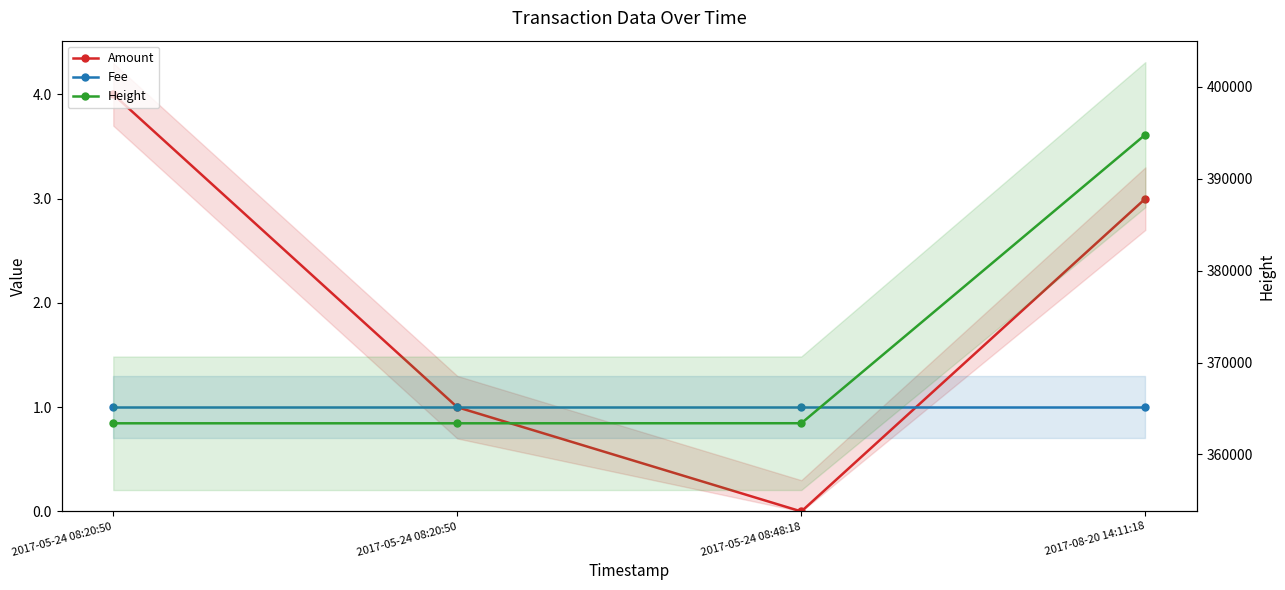

The value of Amount at 2017-05-24 08:20:50 is 4. True or false?

True